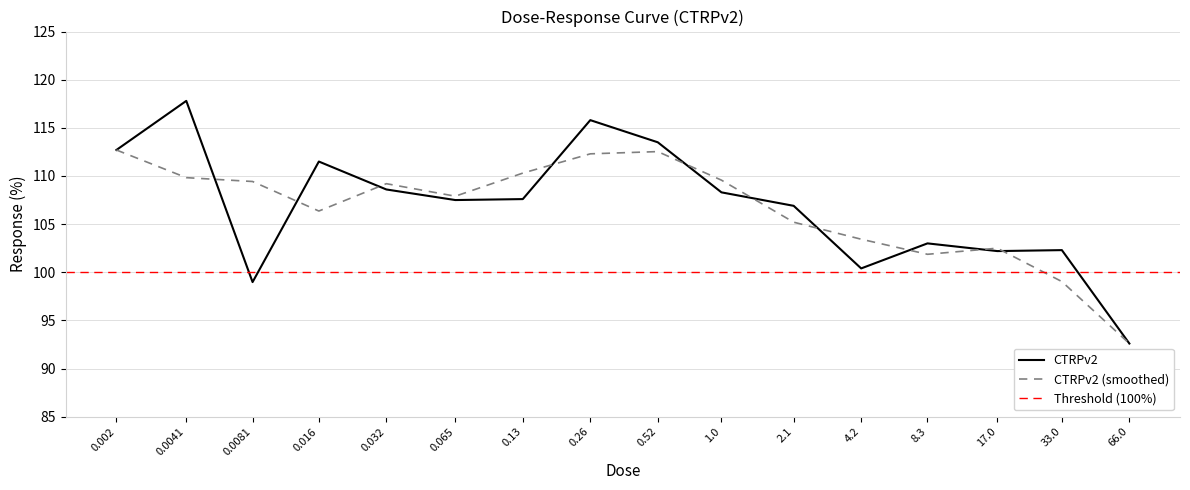

What is the difference between the maximum and second lowest values?

18.8